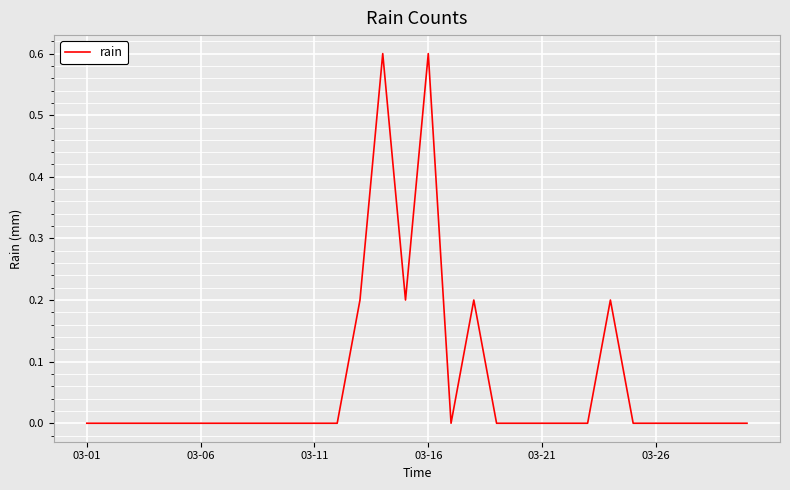

Reading right to left, extract all data points from this chart.

0.0	0.0	0.0	0.0	0.0	0.0	0.2	0.0	0.0	0.0	0.0	0.0	0.2	0.0	0.6	0.2	0.6	0.2	0.0	0.0	0.0	0.0	0.0	0.0	0.0	0.0	0.0	0.0	0.0	0.0